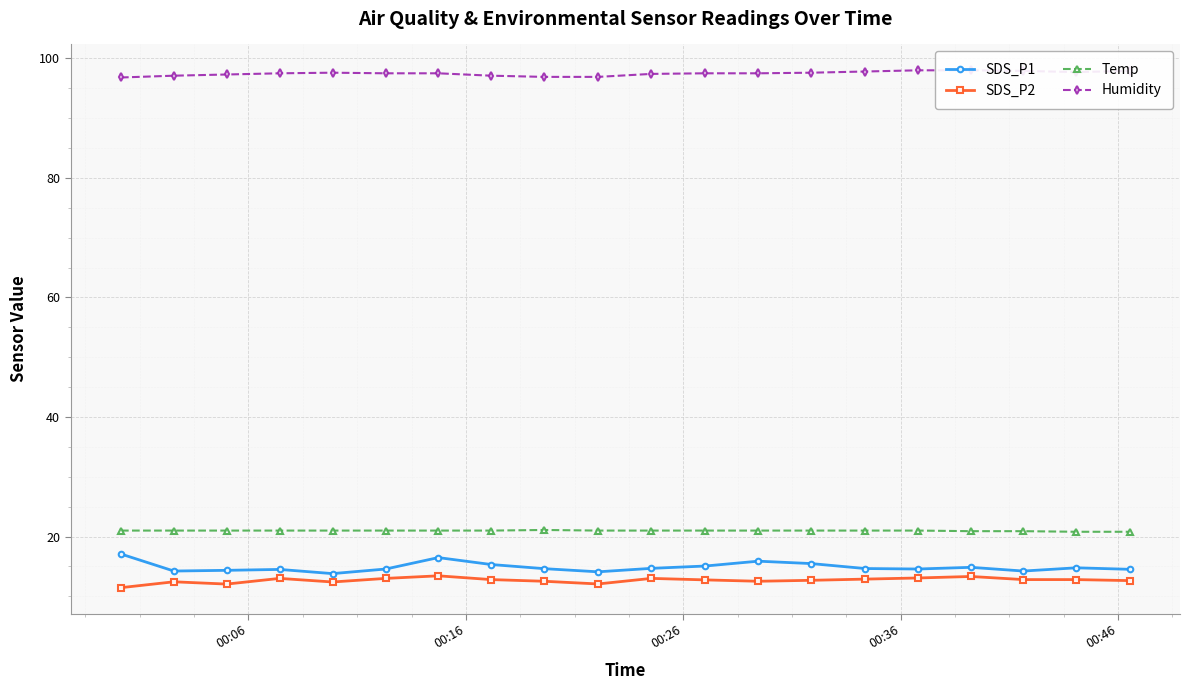

What is the minimum value shown in the chart?

11.4